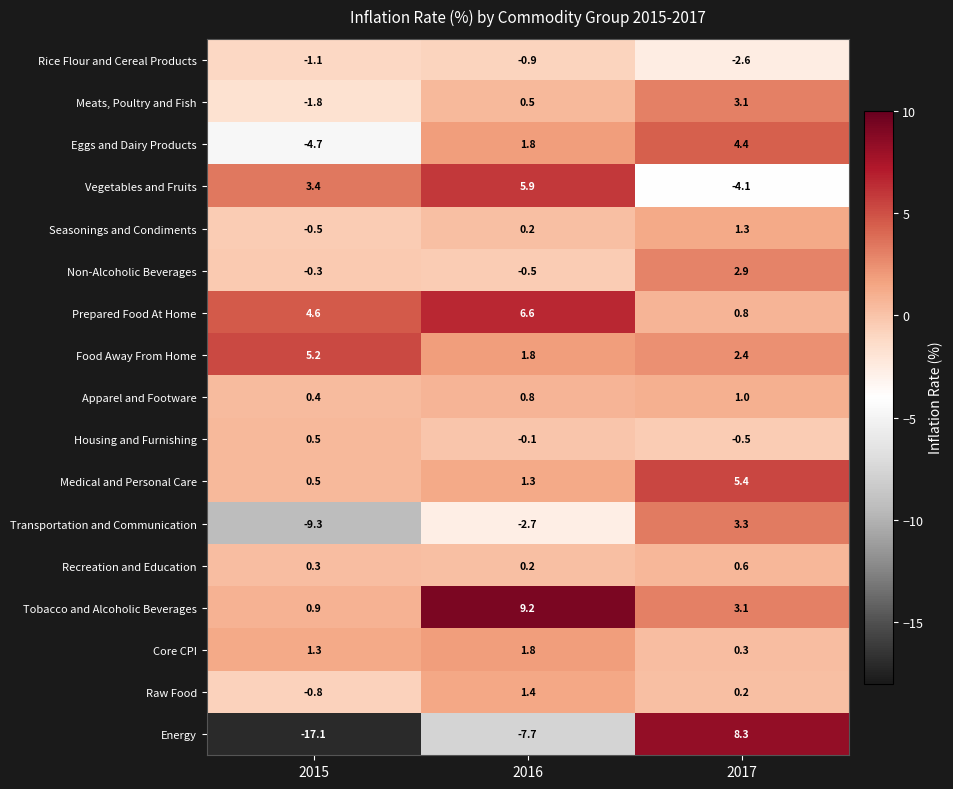

Which series changed the most between 2015 and 2016?

Energy